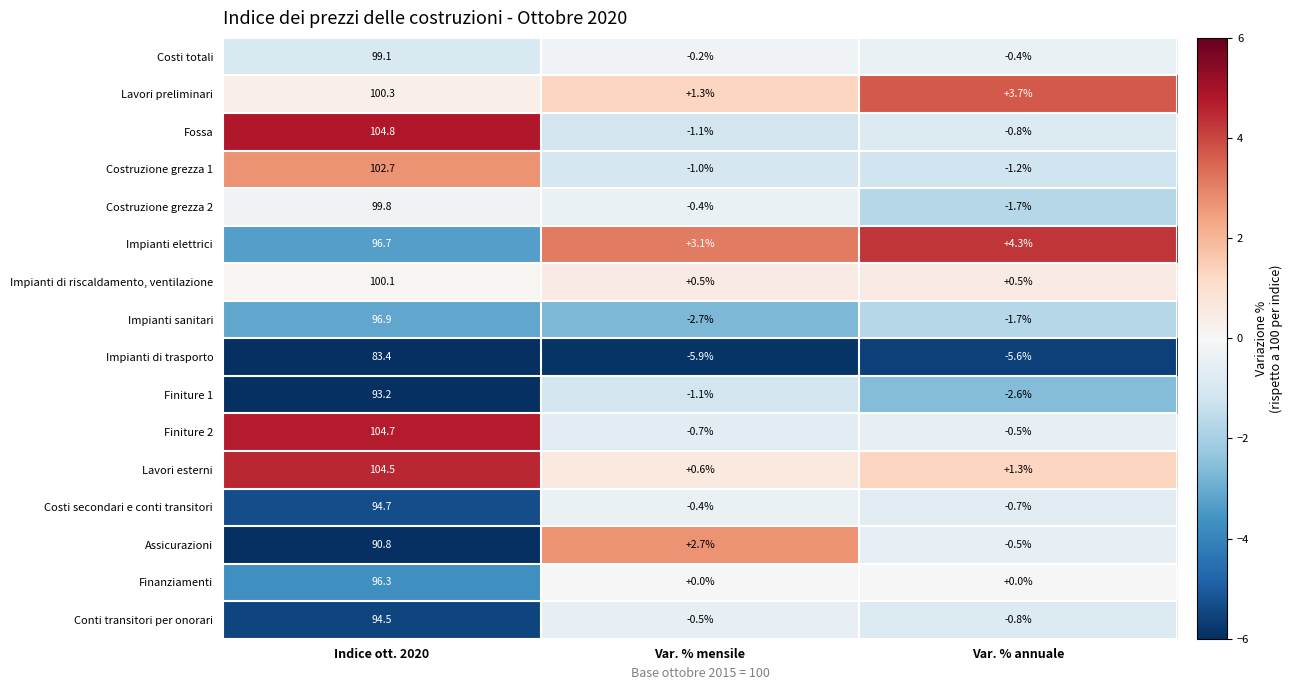

Is it true that Costruzione grezza 1 equals -1.2 at Var. % annuale?

True